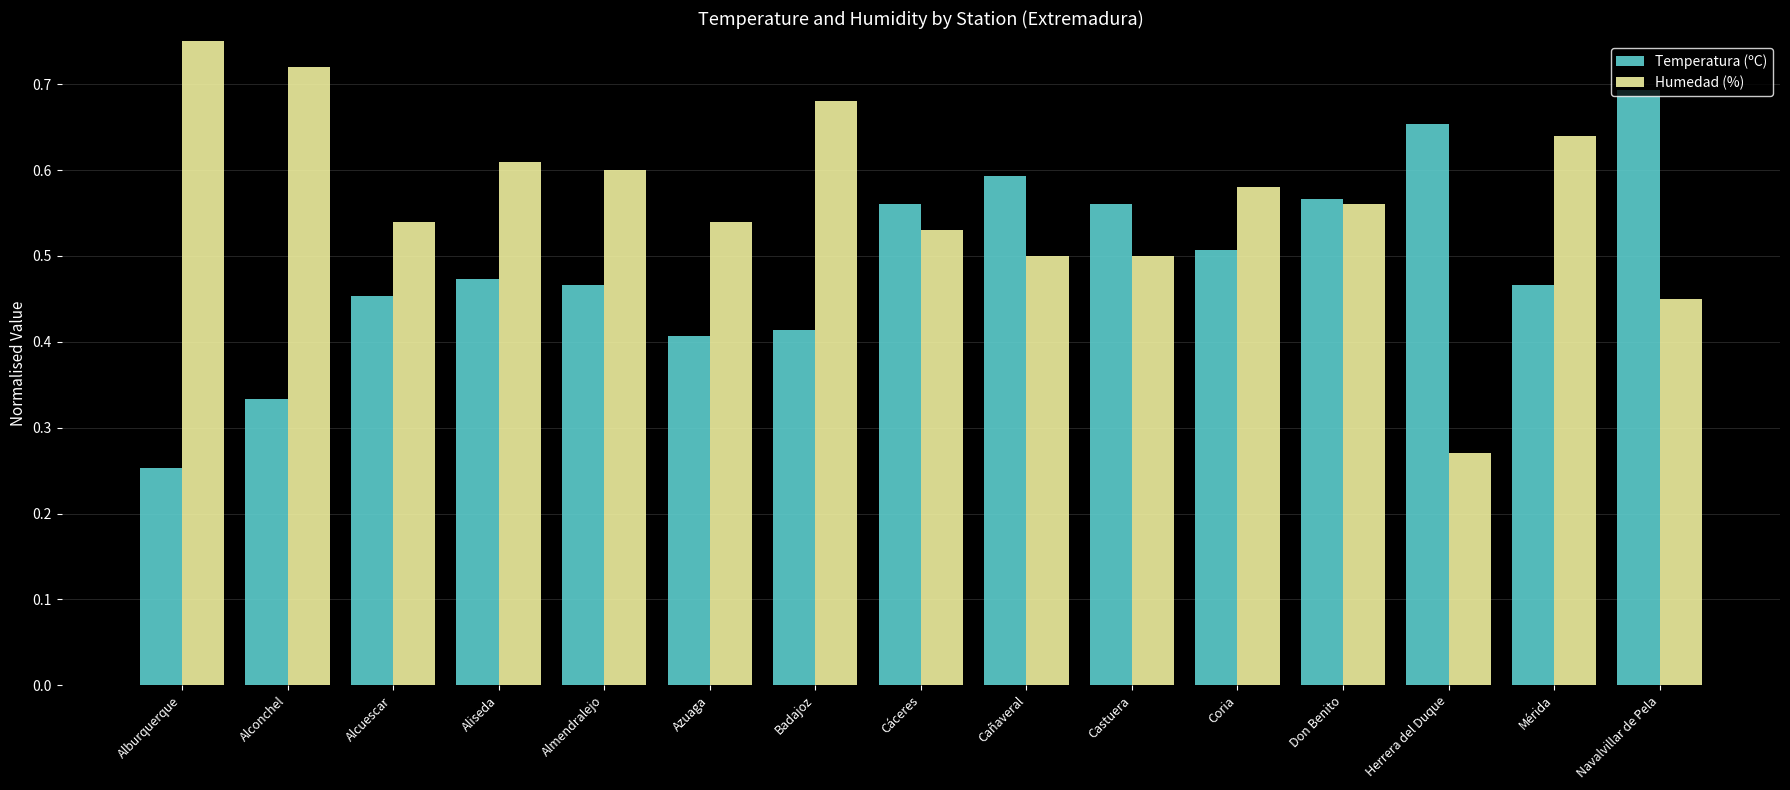

What is the difference between the Temperatura (ºC) values at Aliseda and Alburquerque?

0.2